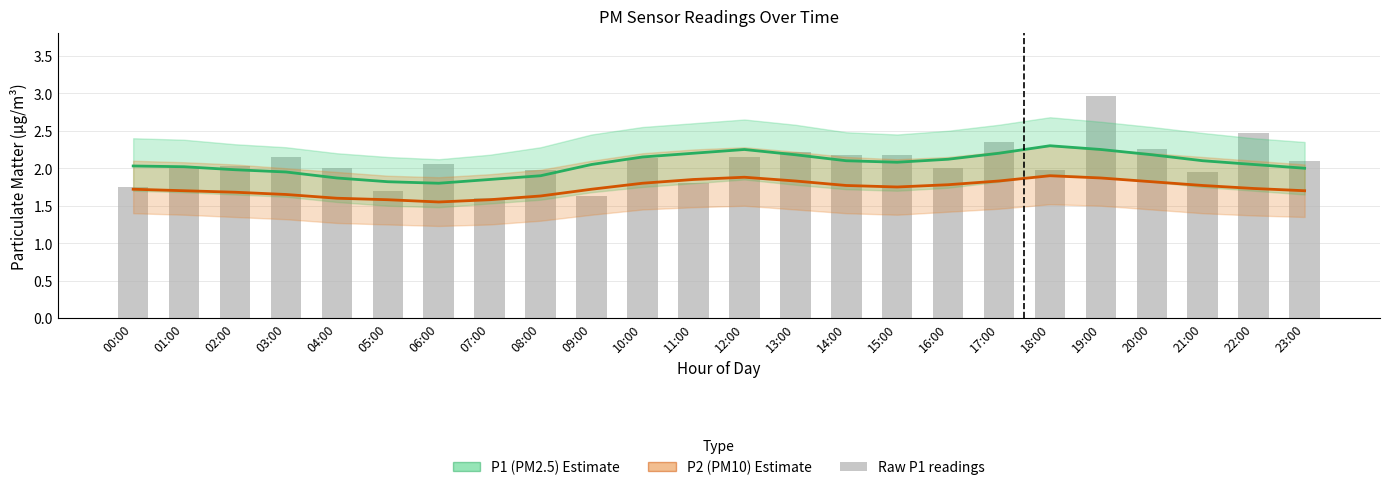

Count the number of categories in the chart.

24